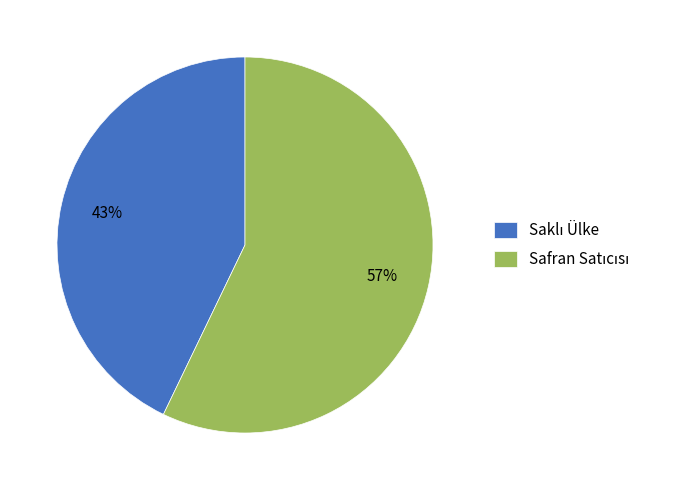

Is there any slice that represents more than half of the pie?

Yes